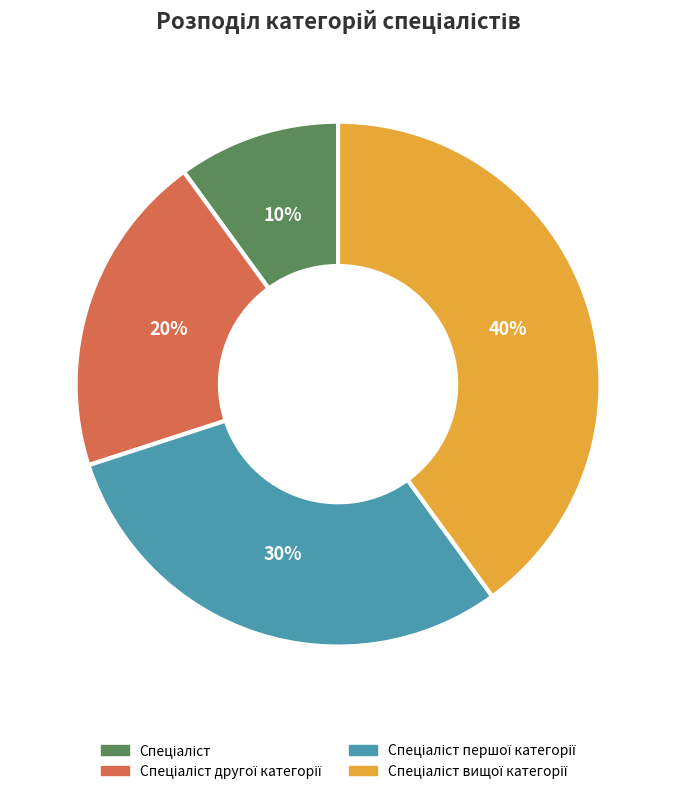

To the nearest percent, what is the average slice percentage?

25%